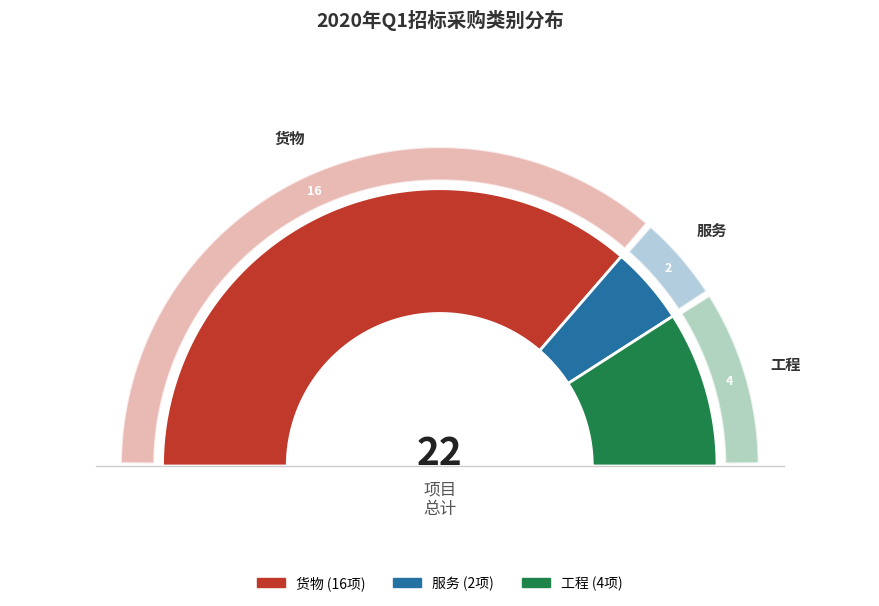

To the nearest percent, what percentage of the pie is 货物?

73%